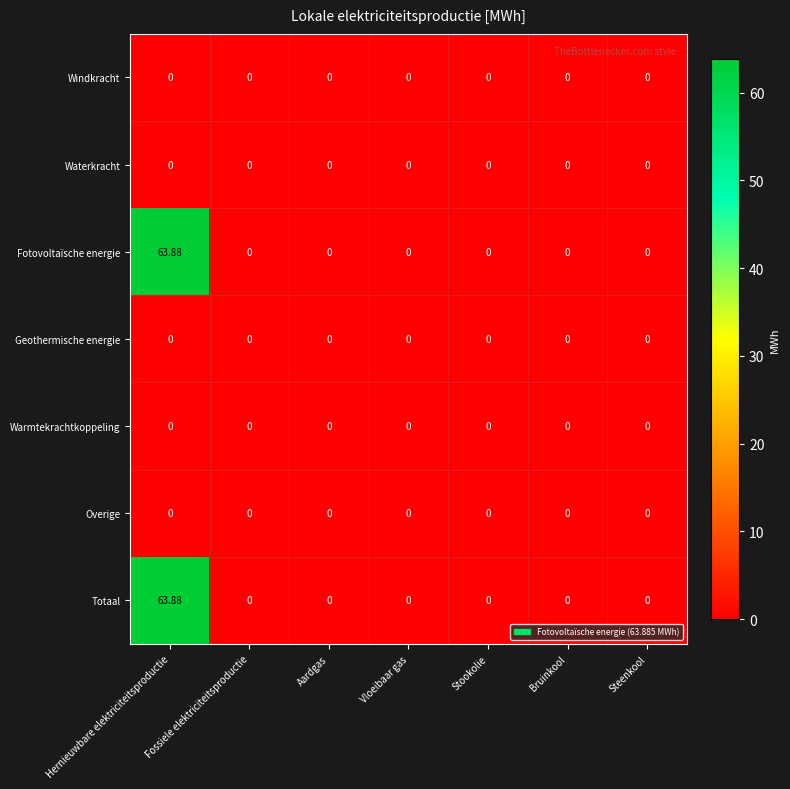

Which category has the highest value across all series?

Hernieuwbare elektriciteitsproductie